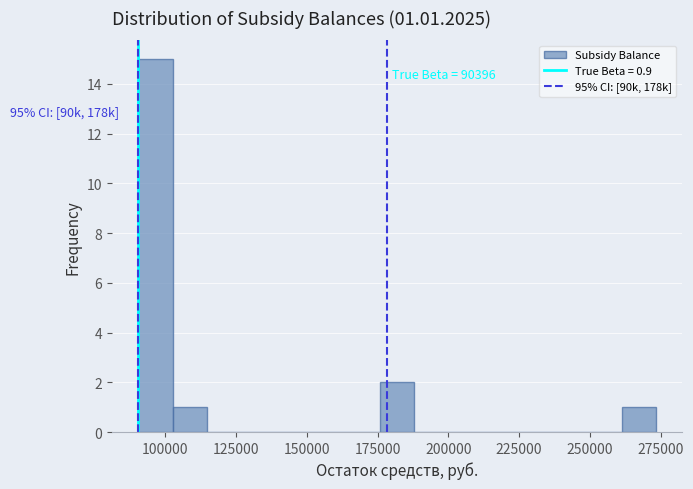

Around what value on the x-axis is the tallest bar? Give the approximate position of its centre, as read against the axis.

95000